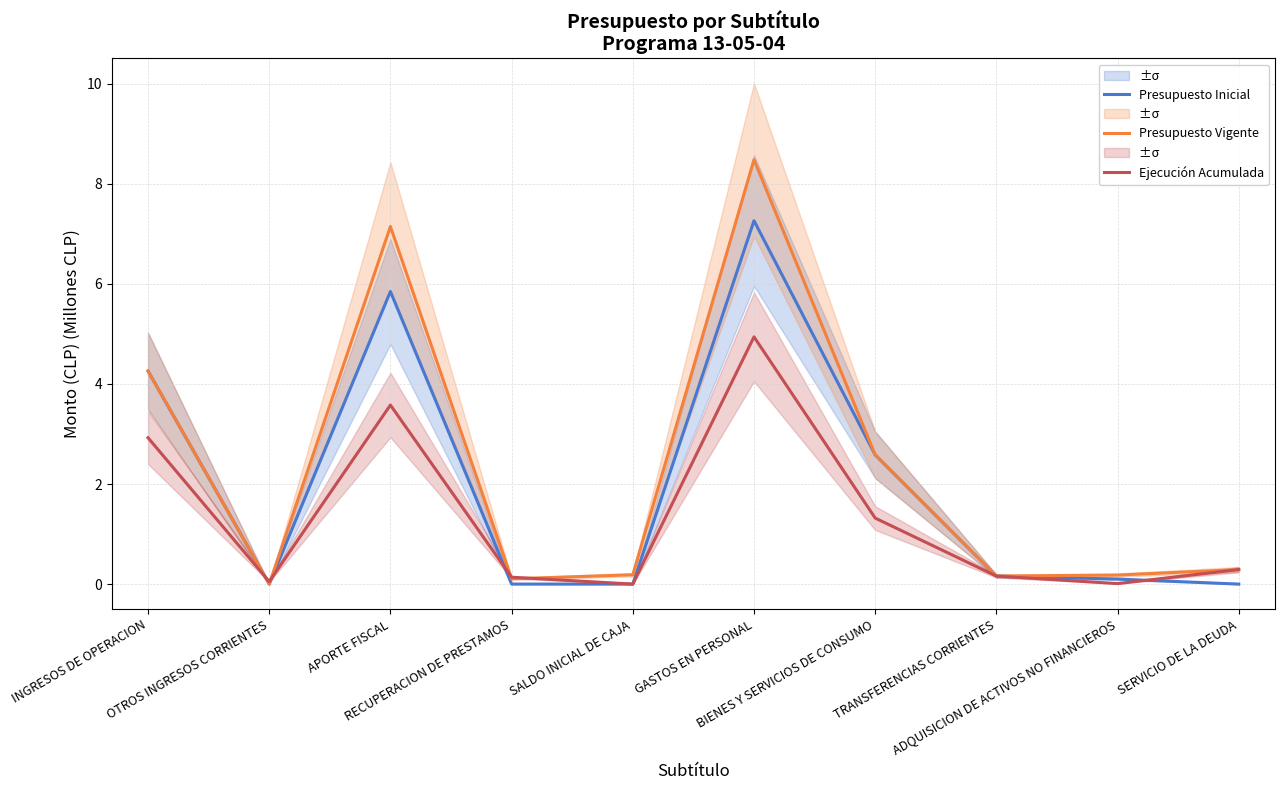

Rank the series by their average value, from lowest to highest.

Ejecución Acumulada, Presupuesto Inicial, Presupuesto Vigente